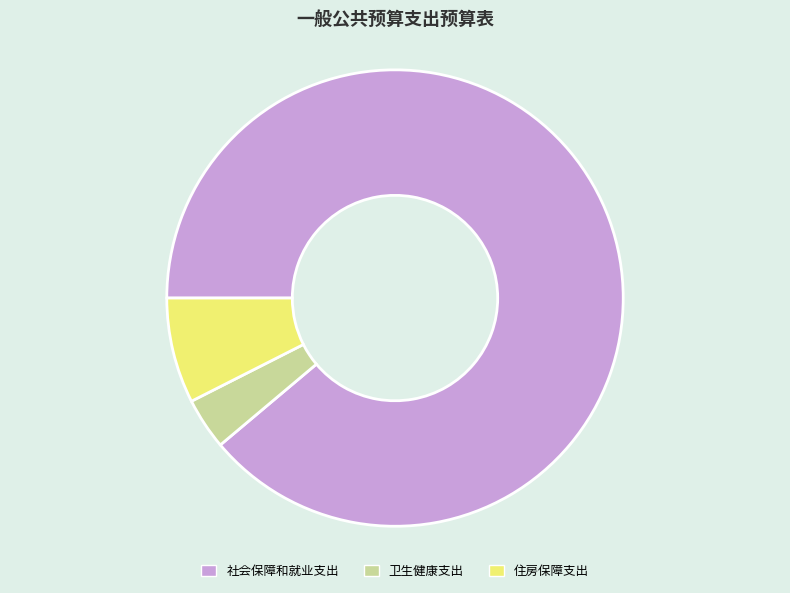

Count the number of slices in the pie.

3